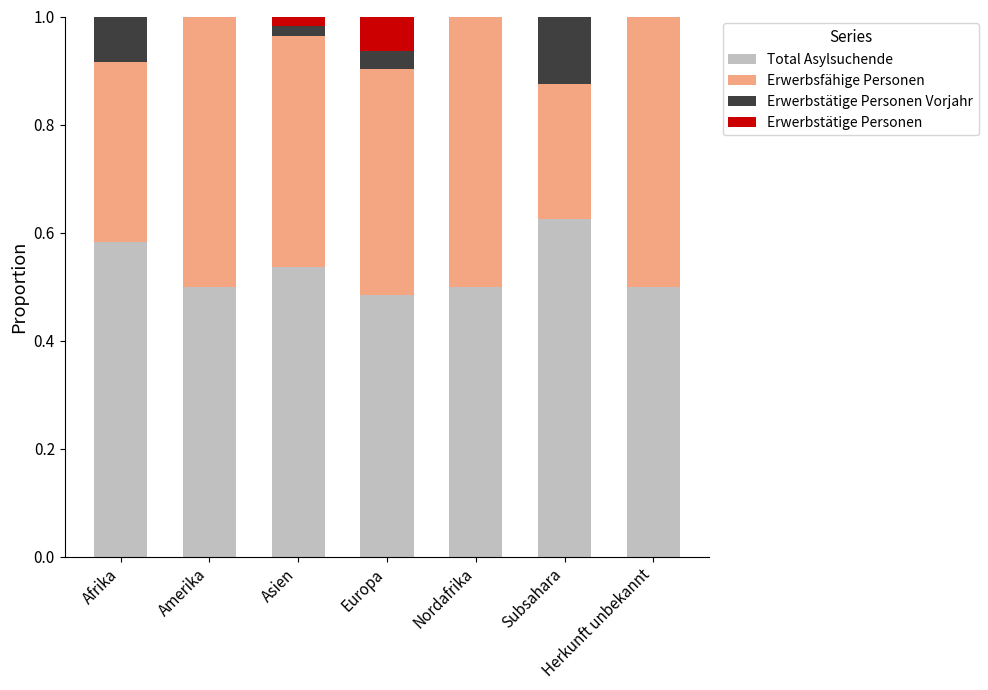

Does the chart contain stacked bars?

Yes